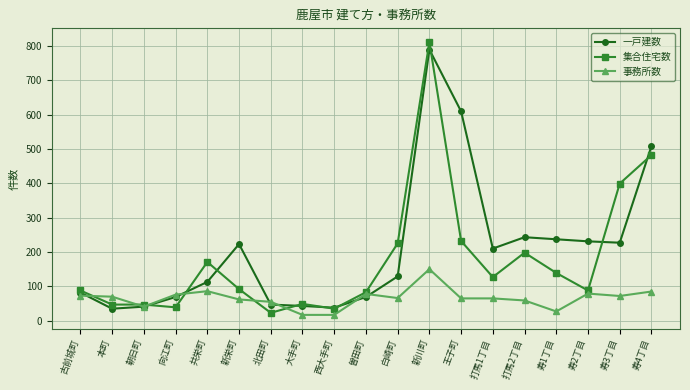

Rank the series at 王子町 from highest to lowest value.

一戸建数, 集合住宅数, 事務所数